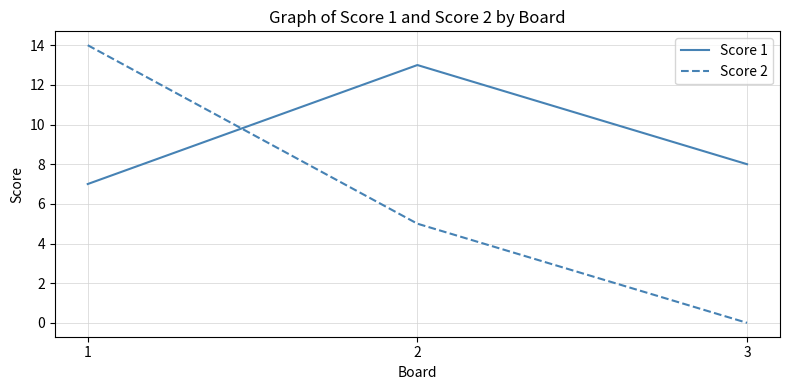

What is the maximum value shown in the chart?

14